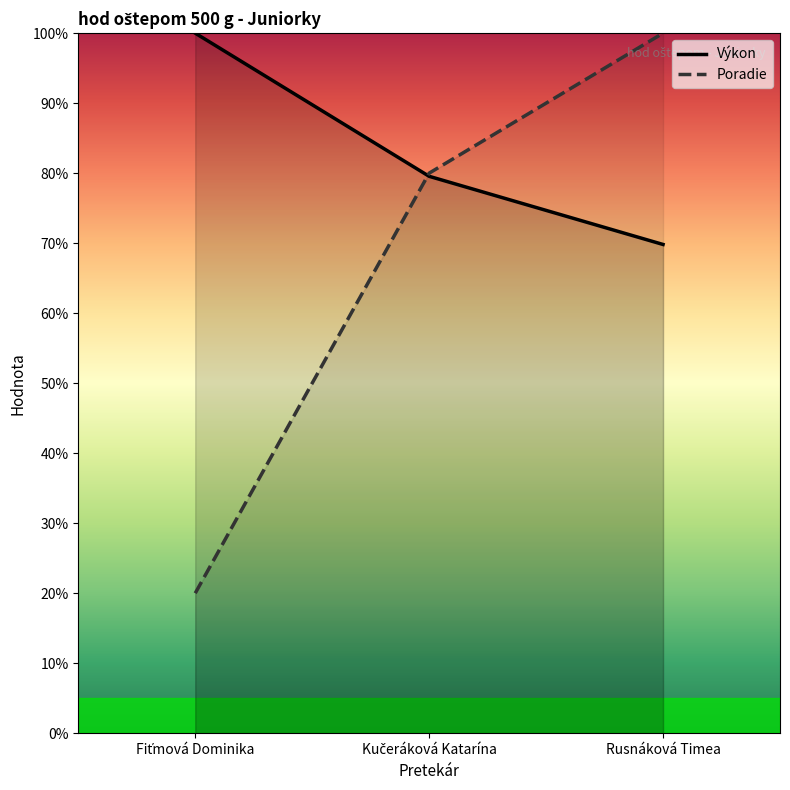

Which series has the widest spread of values?

Poradie